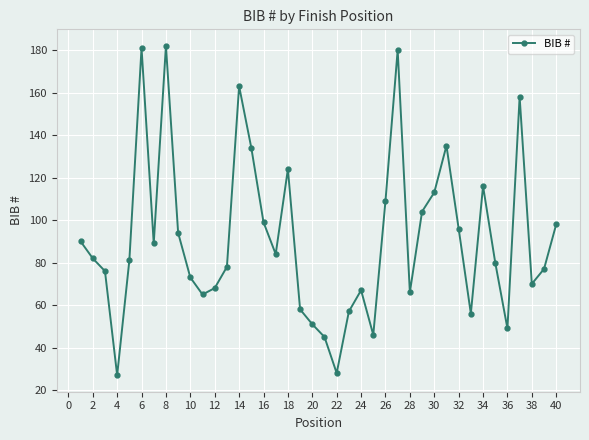

How many points are higher than both their immediate neighbors (excluding endpoints)?

9